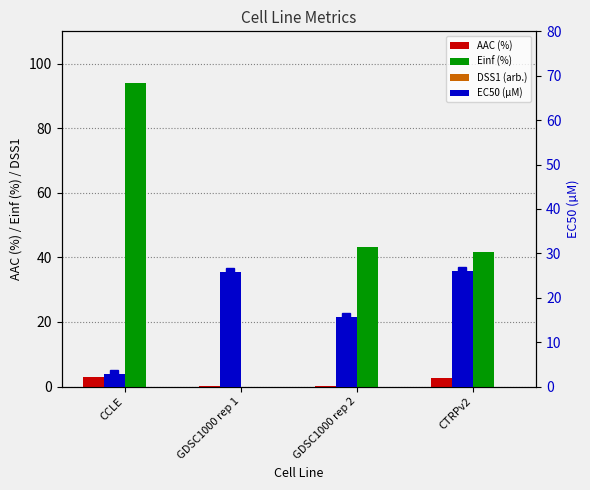

What is the difference between the highest and lowest values at CCLE?

93.9